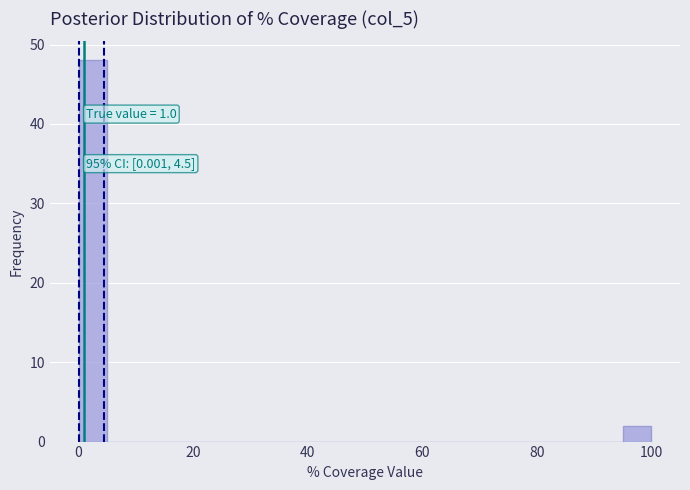

Around what value on the x-axis is the tallest bar? Give the approximate position of its centre, as read against the axis.

2